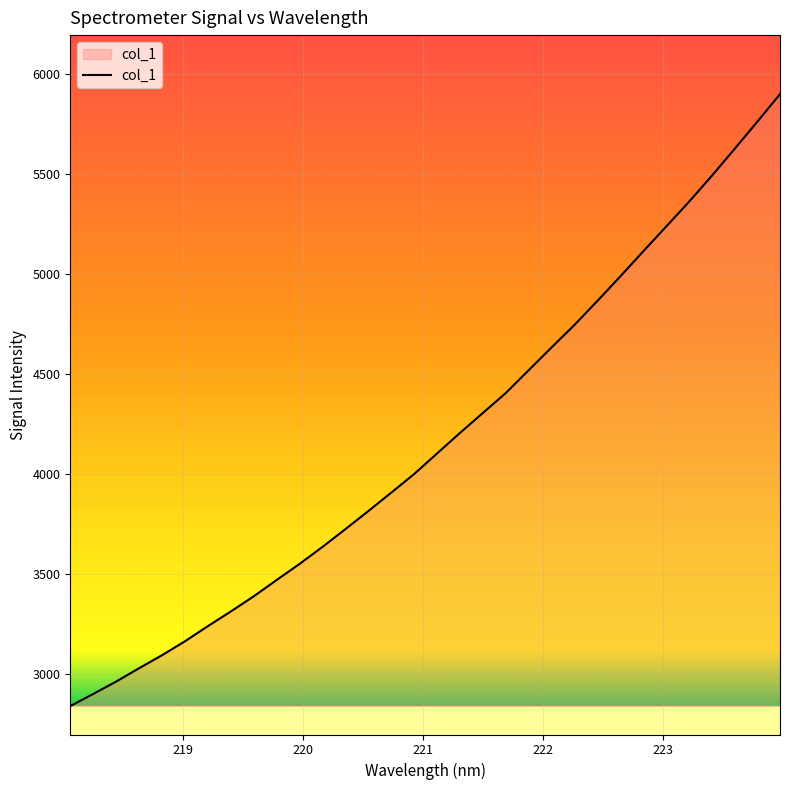

Reading right to left, list all the values displayed in this chart.

5900.0	5761.0	5624.2	5489.3	5359.3	5235.4	5111.7	4987.0	4864.4	4745.1	4632.7	4518.7	4404.8	4305.4	4205.6	4103.1	4000.4	3907.4	3815.5	3725.3	3636.4	3551.5	3471.2	3389.8	3314.0	3240.8	3165.1	3095.6	3030.5	2964.0	2902.0	2841.6